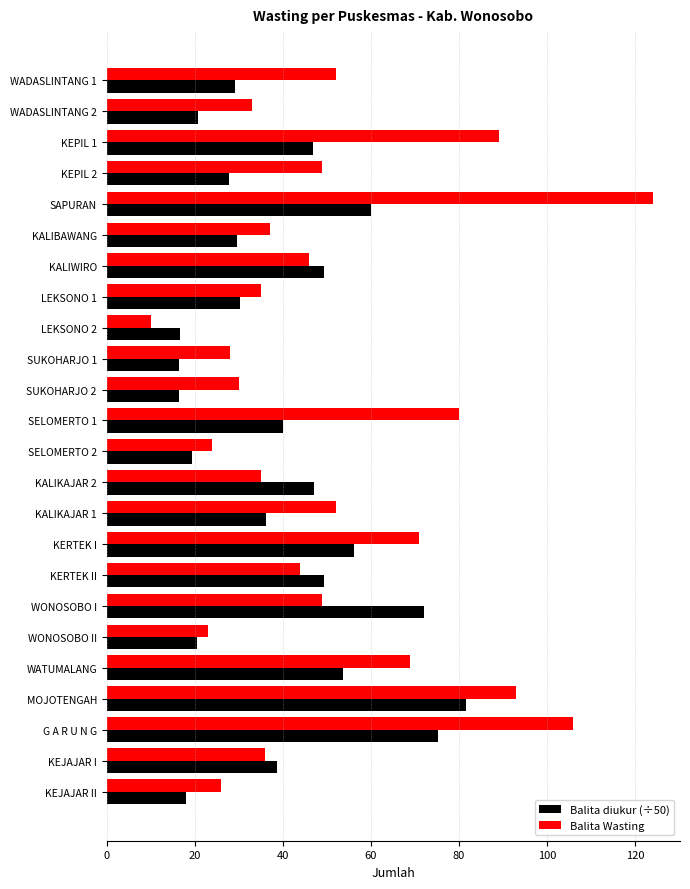

How many data points does each series have?

24